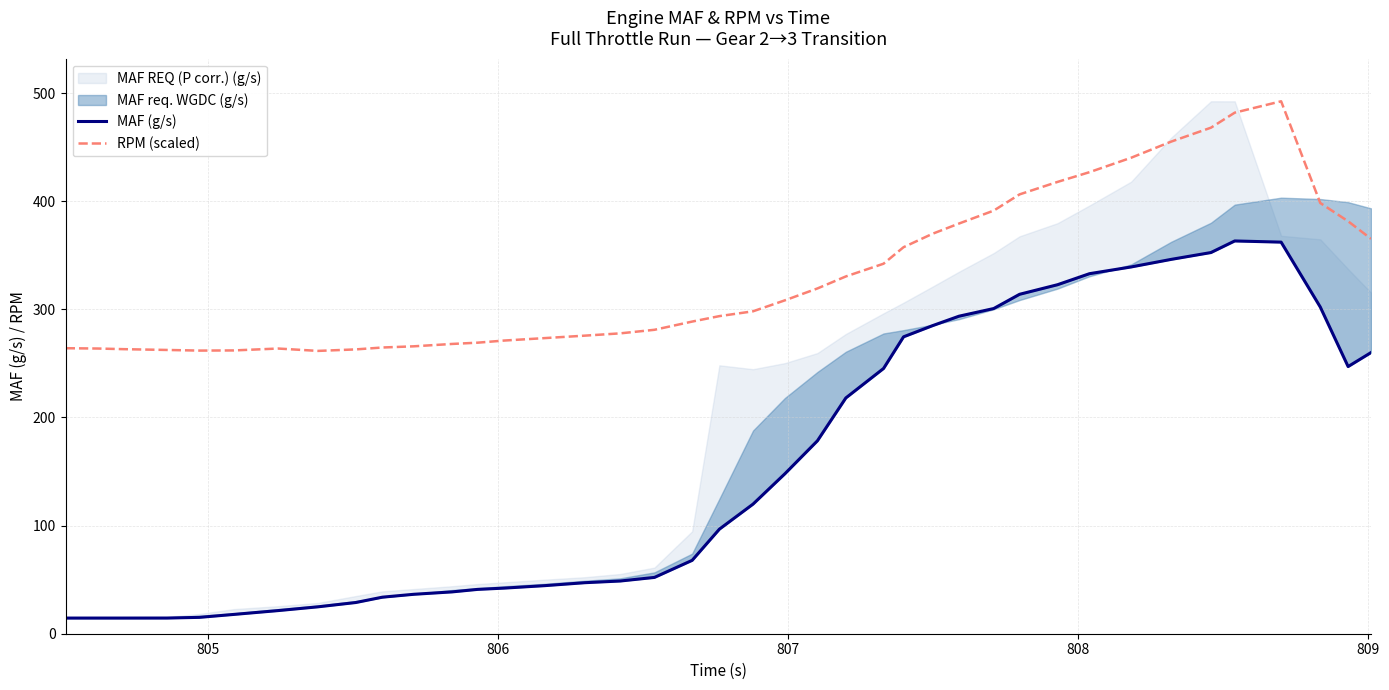

What is the maximum value for RPM (scaled)?

492.5